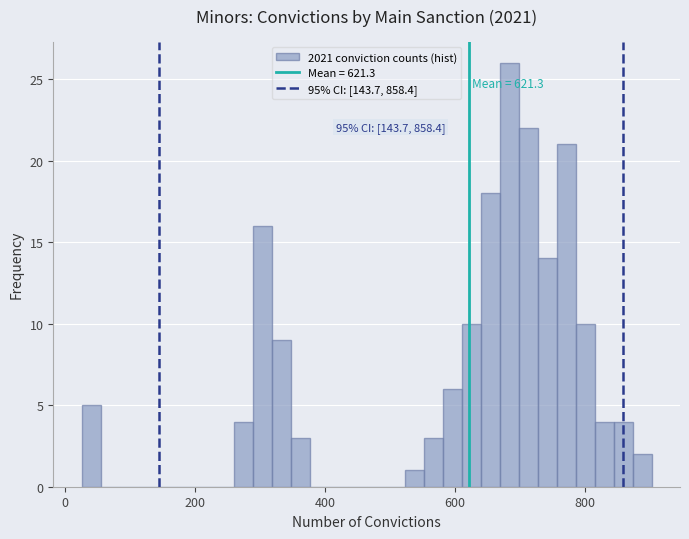

Around what value on the x-axis is the tallest bar? Give the approximate position of its centre, as read against the axis.

680